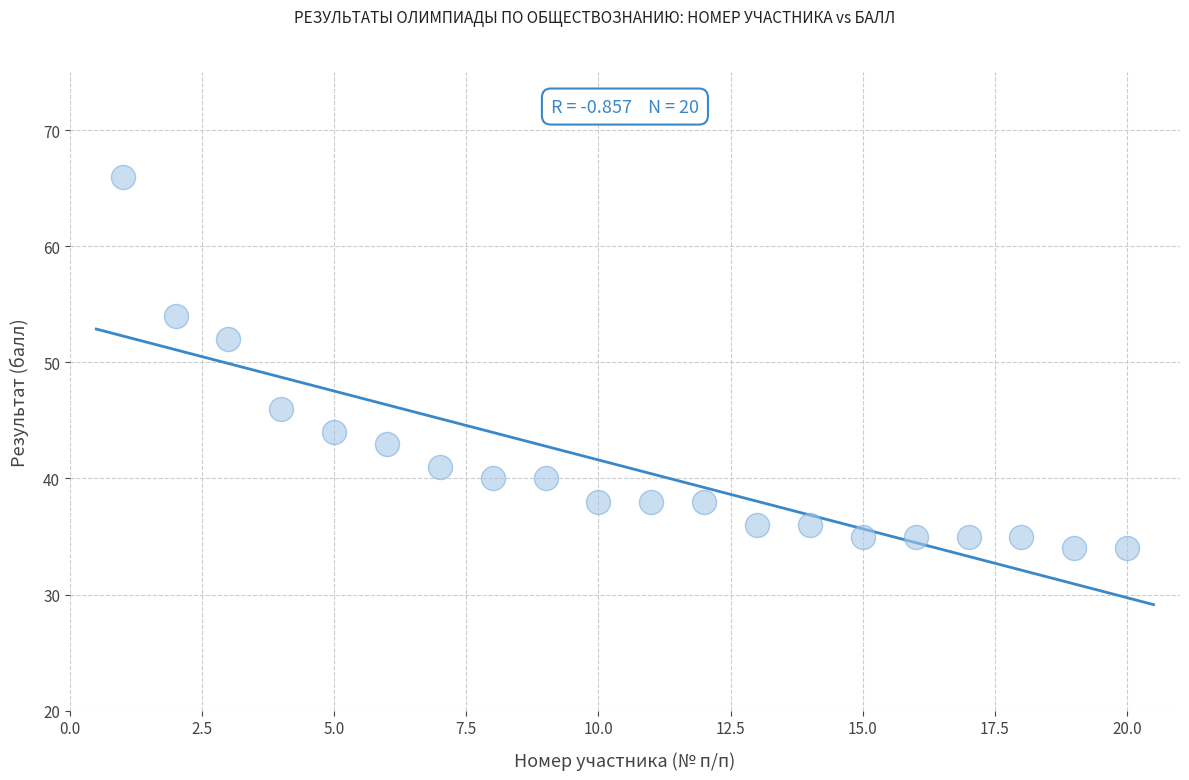

What is the range of Y values (max minus min)?

32